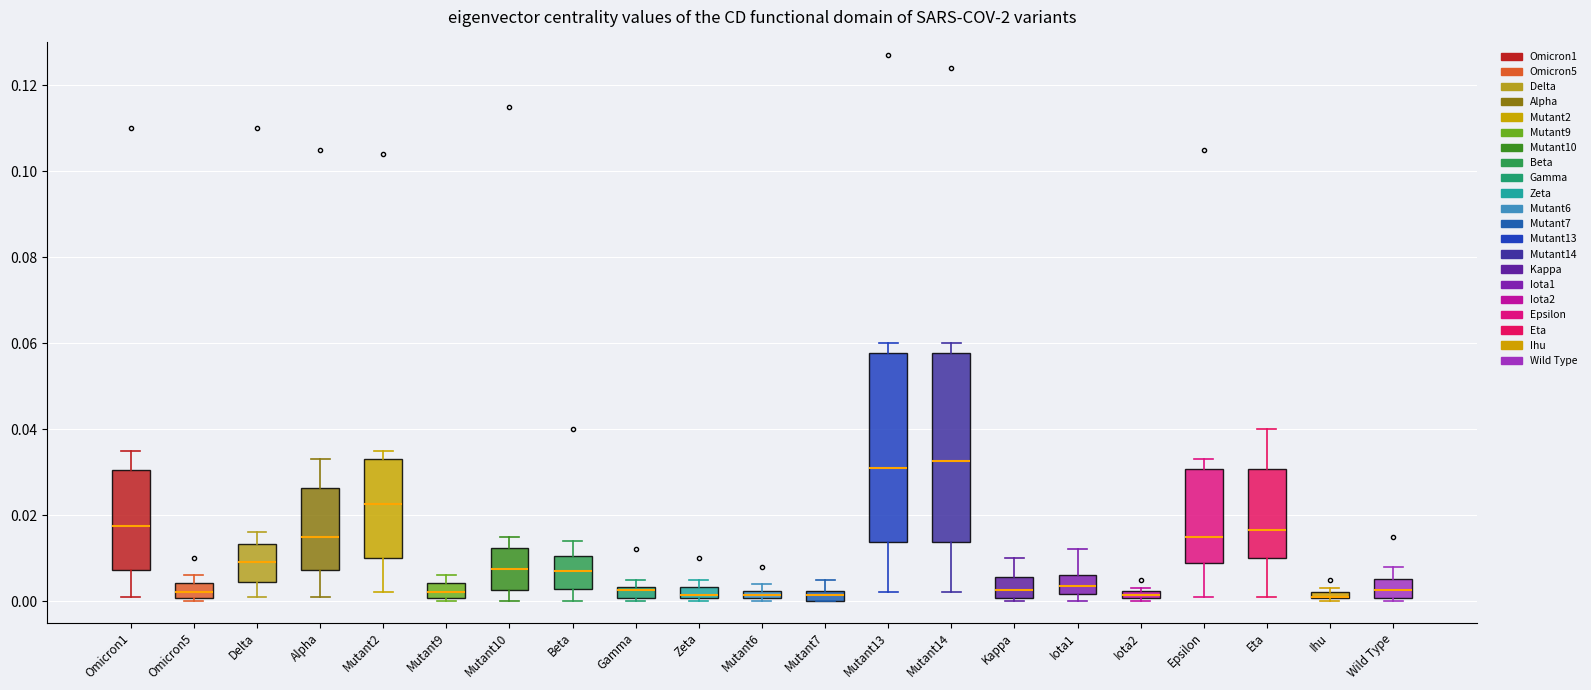

Where does the upper whisker of the box for Iota1 end on the y-axis? The values are not printed on the chart, so give them approximately, as read against the axis.

0.012